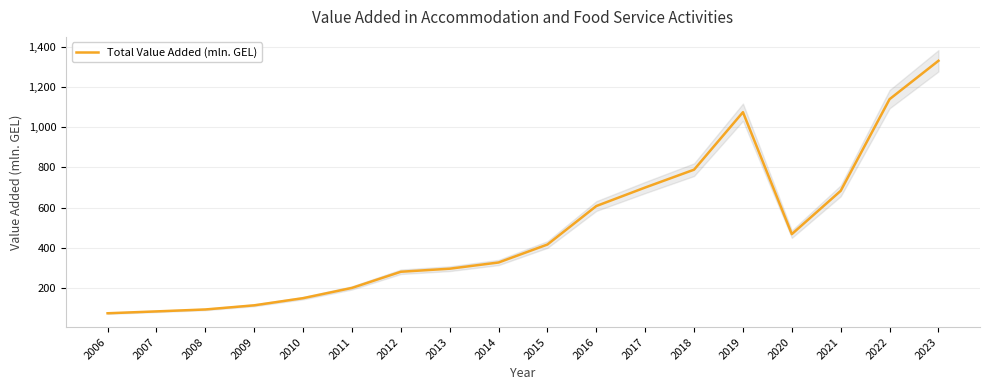

What is the change in value from 2010 to 2023?

+1180.3